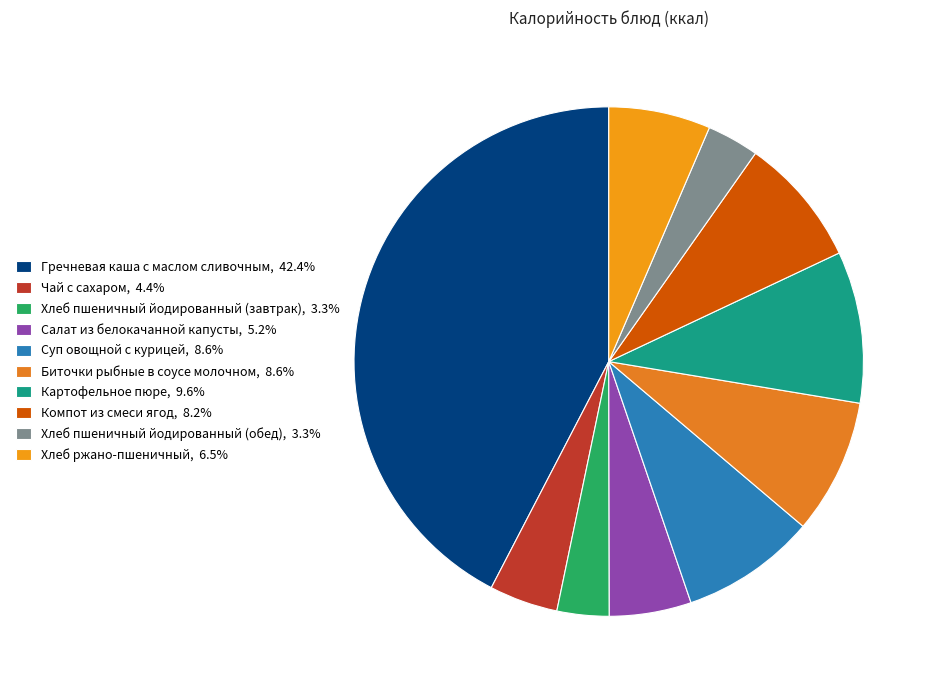

Which slice is the largest?

Гречневая каша с маслом сливочным